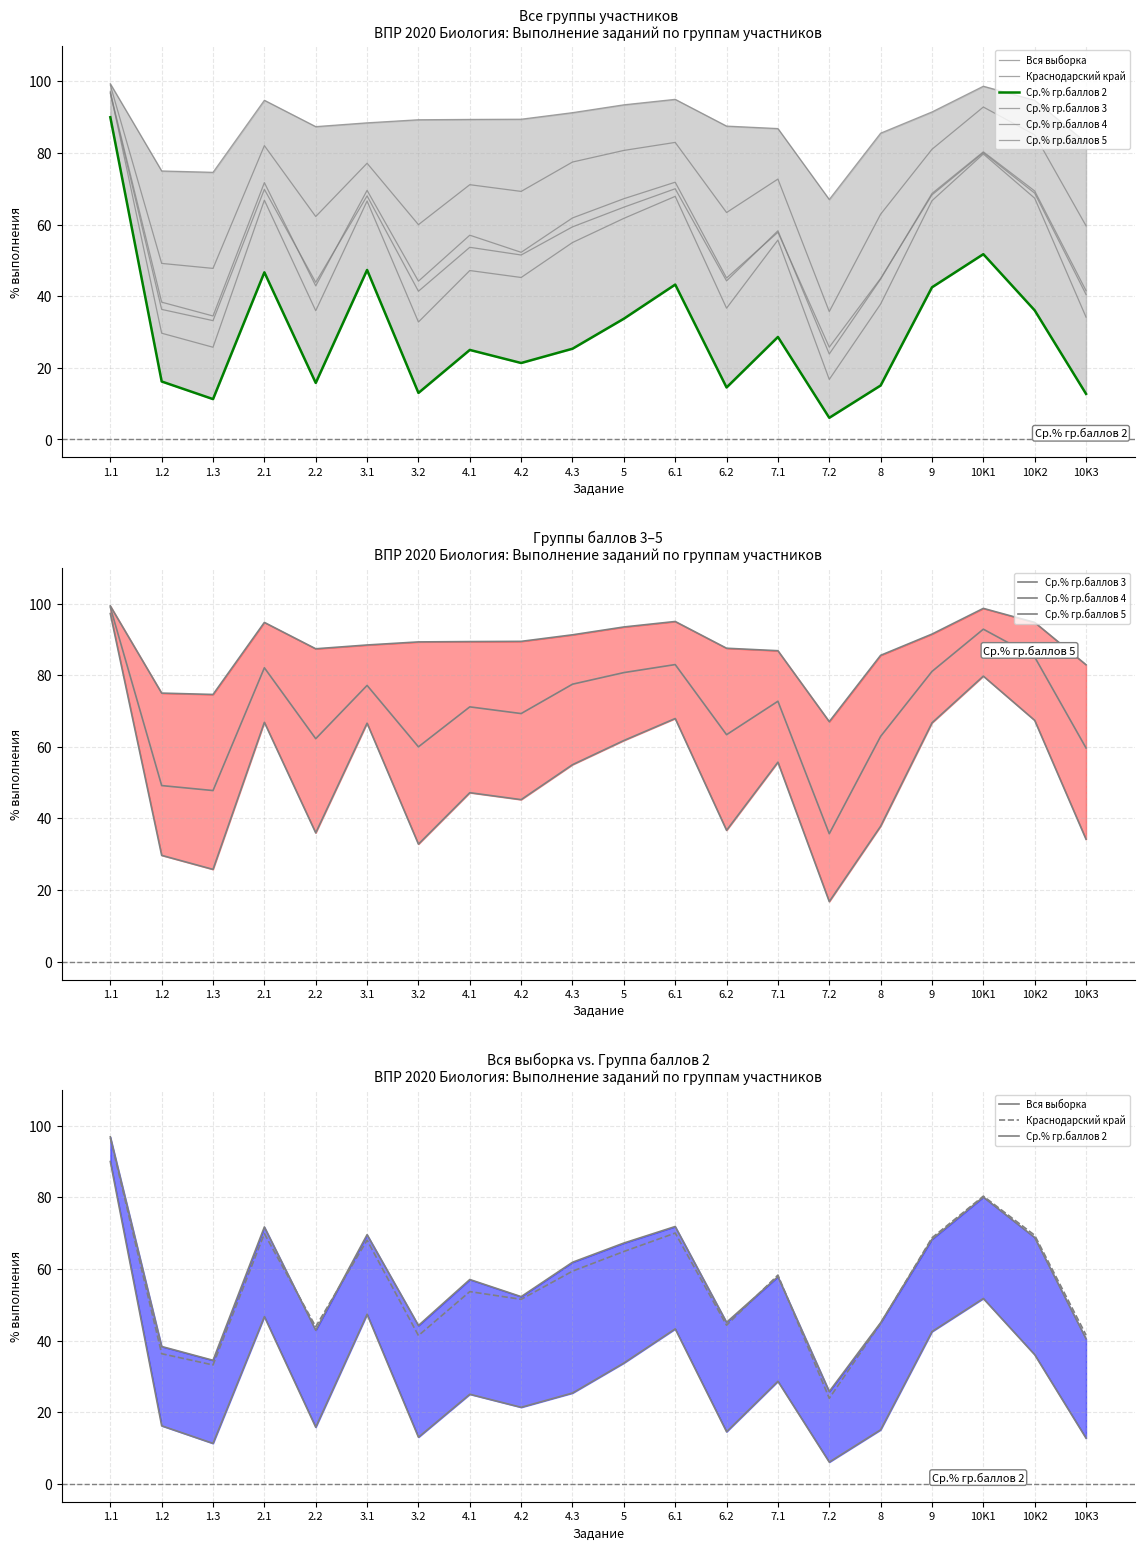

What is the total value across all series at 10K1?

483.4